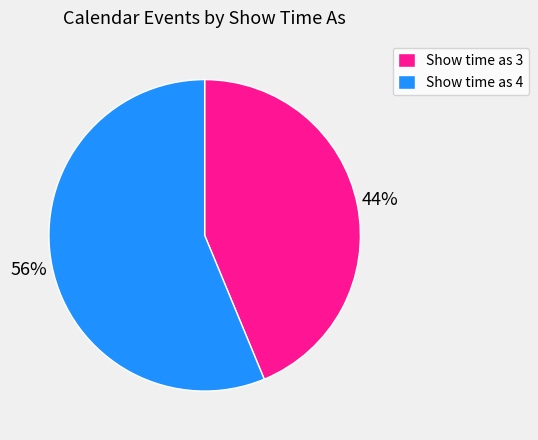

Which category has the biggest portion of the pie?

Show time as 4